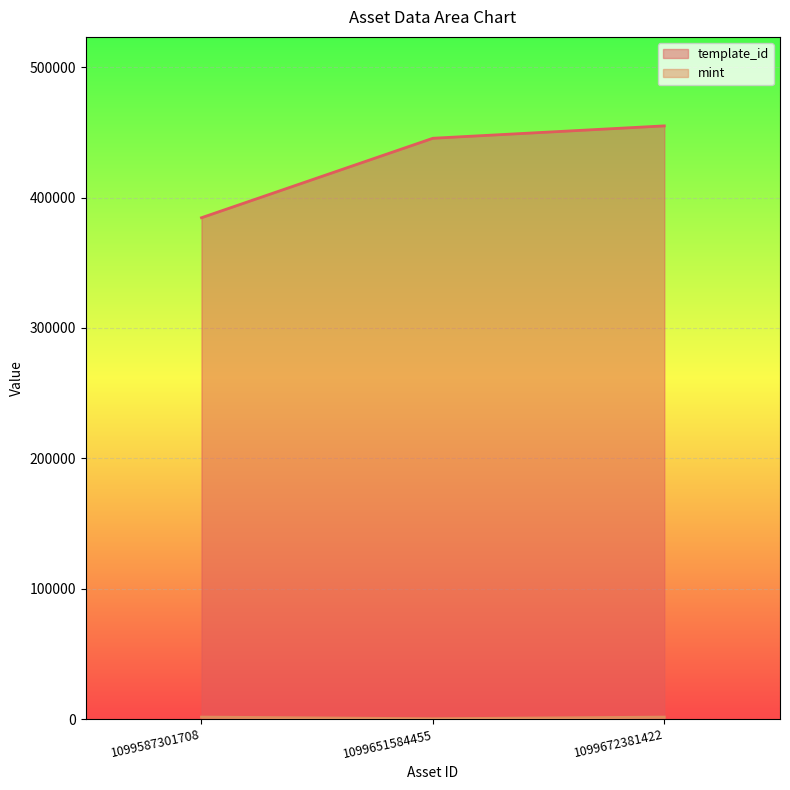

What is the spread (max minus min) of values at 1099651584455?

445175